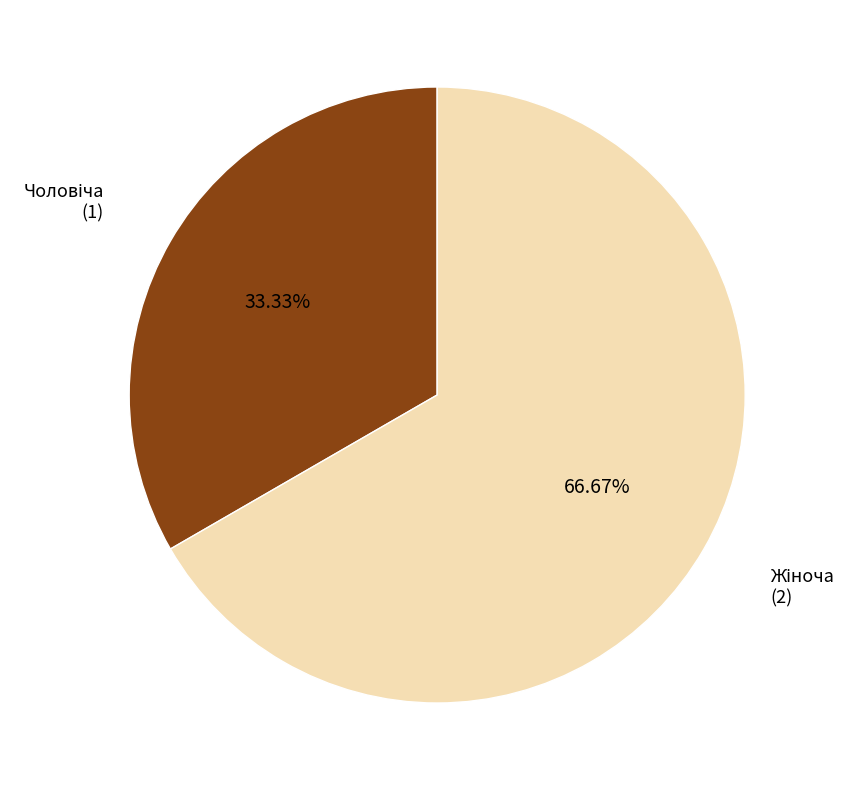

Does any single category account for the majority?

Yes